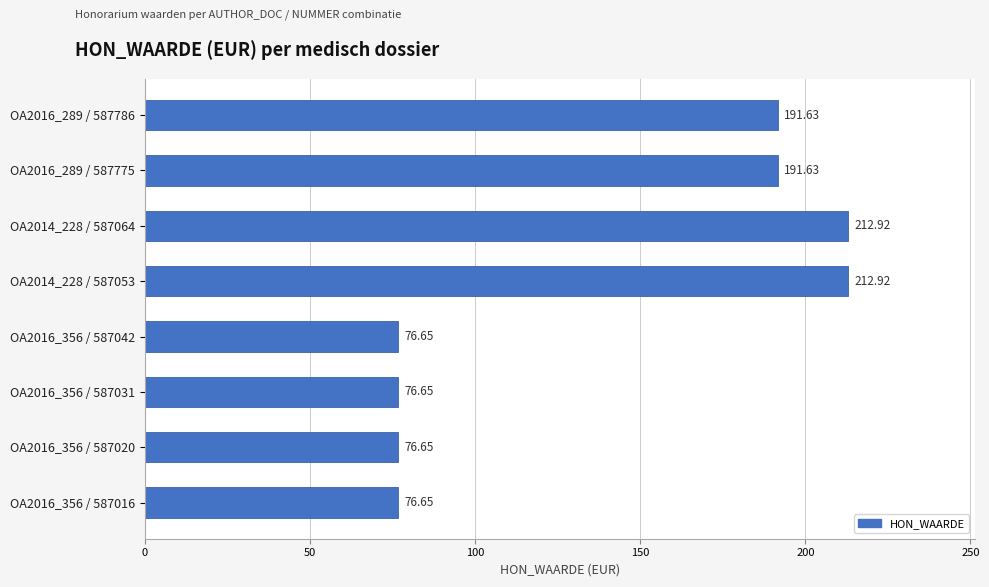

What is the difference between the maximum and second lowest values?

136.3